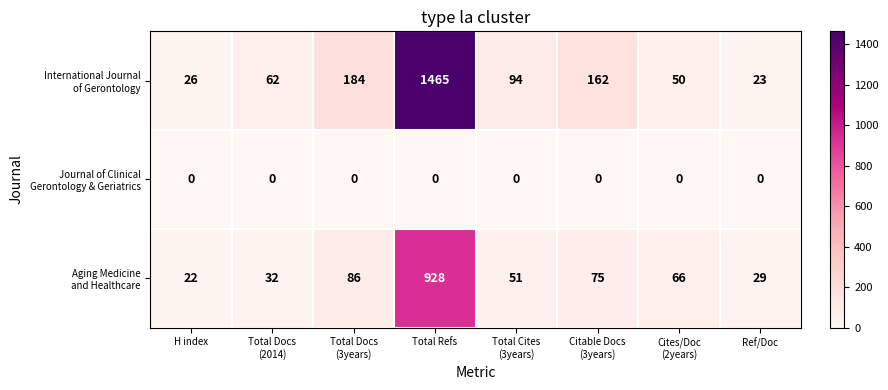

At which category is the sum across all series the highest?

Total Refs